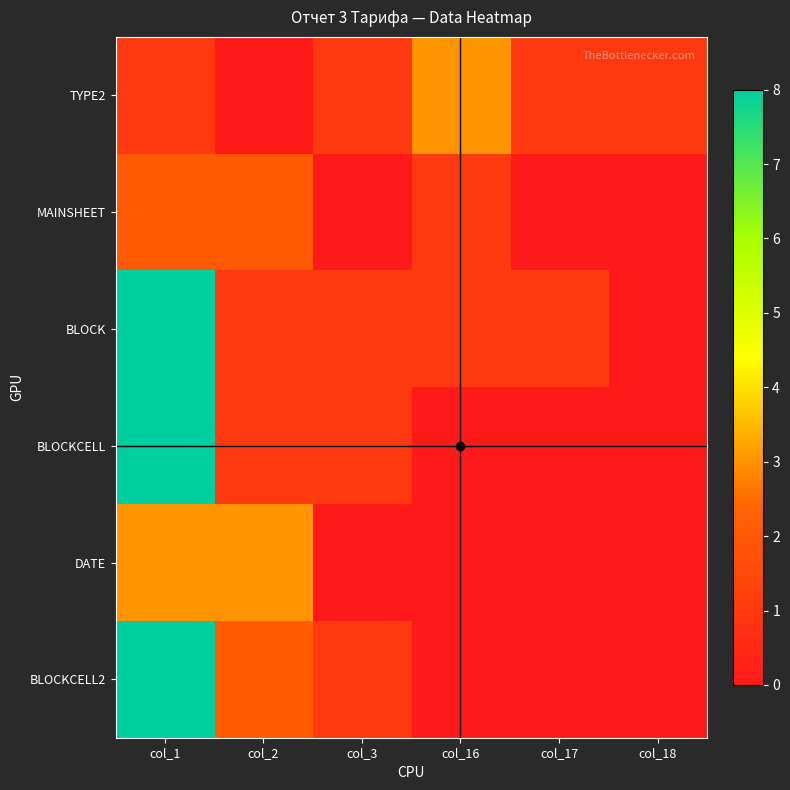

List the labels in order of TYPE2 value, smallest first.

col_2, col_1, col_3, col_17, col_18, col_16